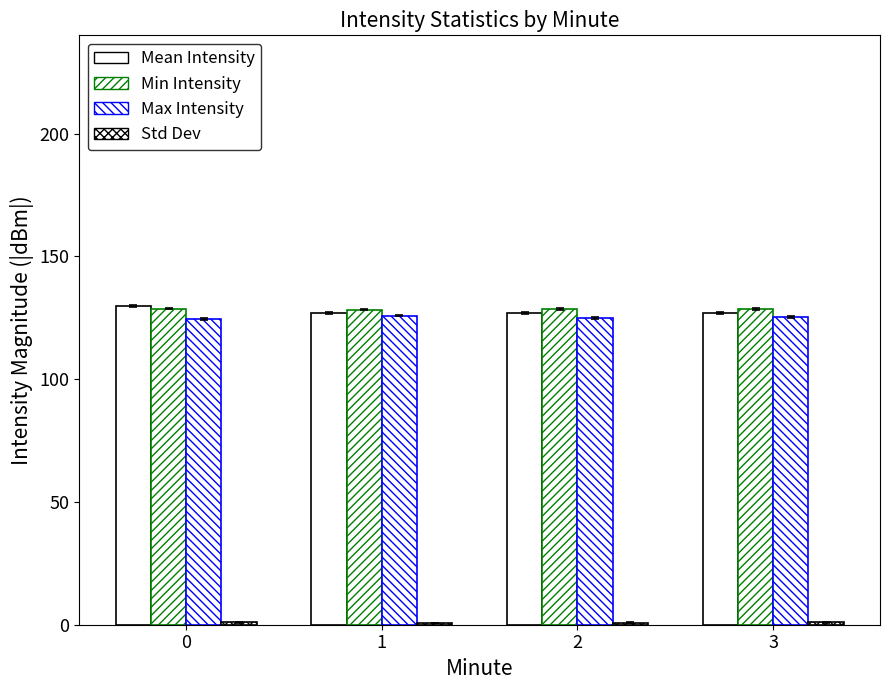

How many bars are there in total?

16